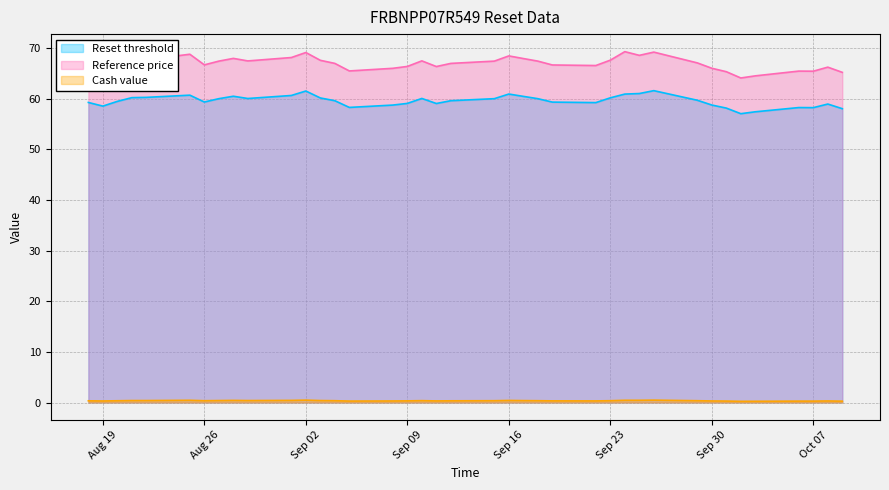

At 2025-10-09, list the series in order from largest to smallest.

Reference price, Reset threshold, Cash value